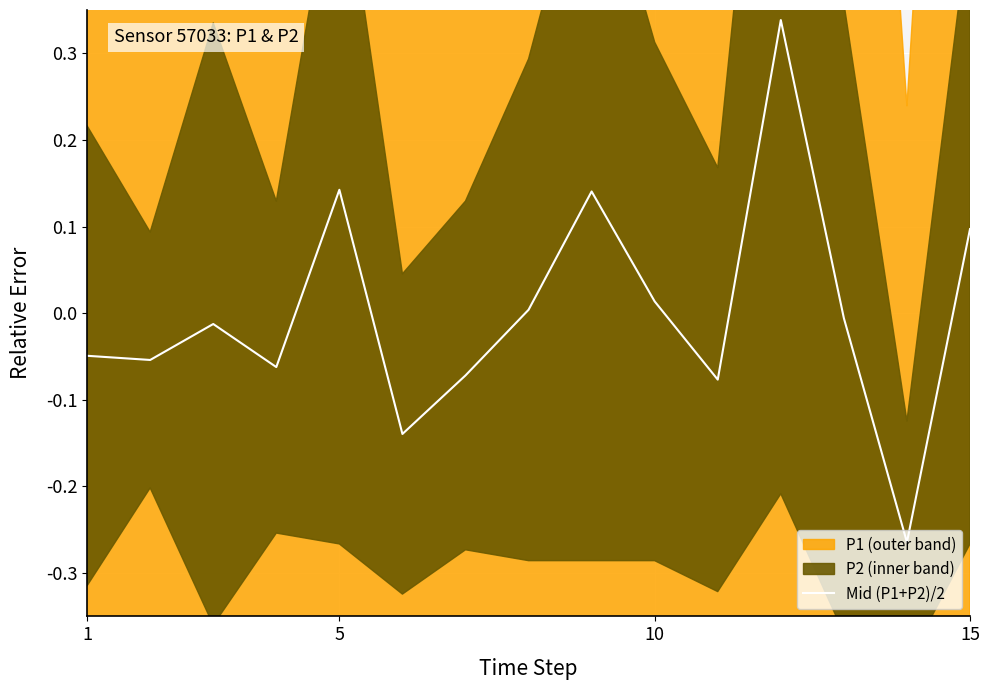

How many positive values are there?

6